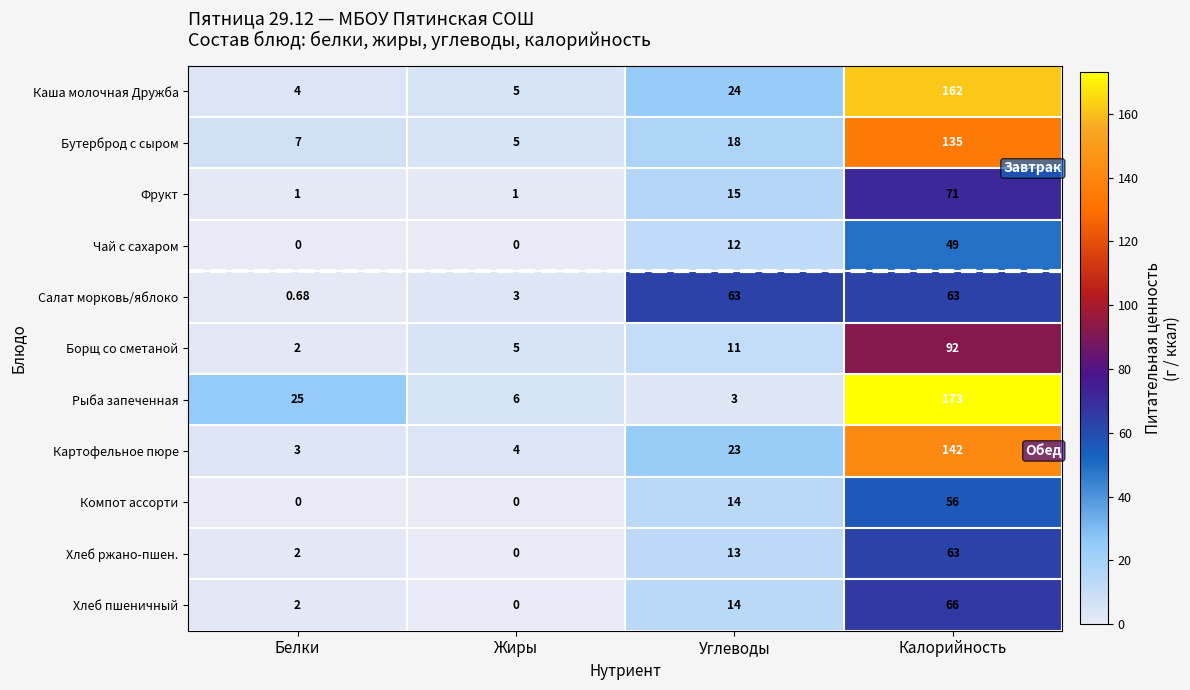

Between Жиры and Углеводы, which series saw the biggest shift?

Салат морковь/яблоко